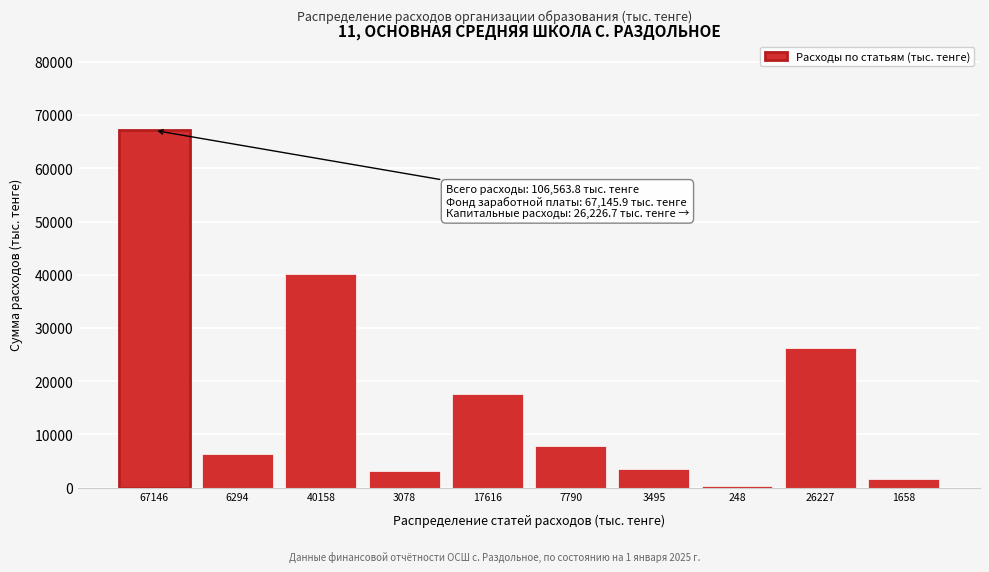

Reading left to right, list all the values displayed in this chart.

67146=67145.9	6294=6294.3	40158=40158.0	3078=3077.5	17616=17616.1	7790=7789.9	3495=3495.2	248=248.0	26227=26226.7	1658=1658.1